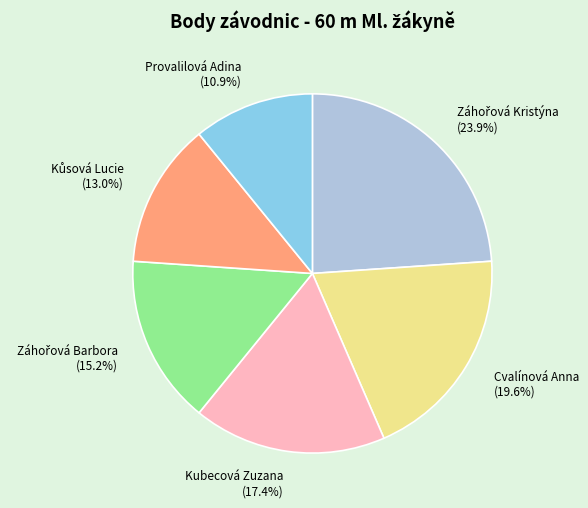

Is there any slice that represents more than half of the pie?

No